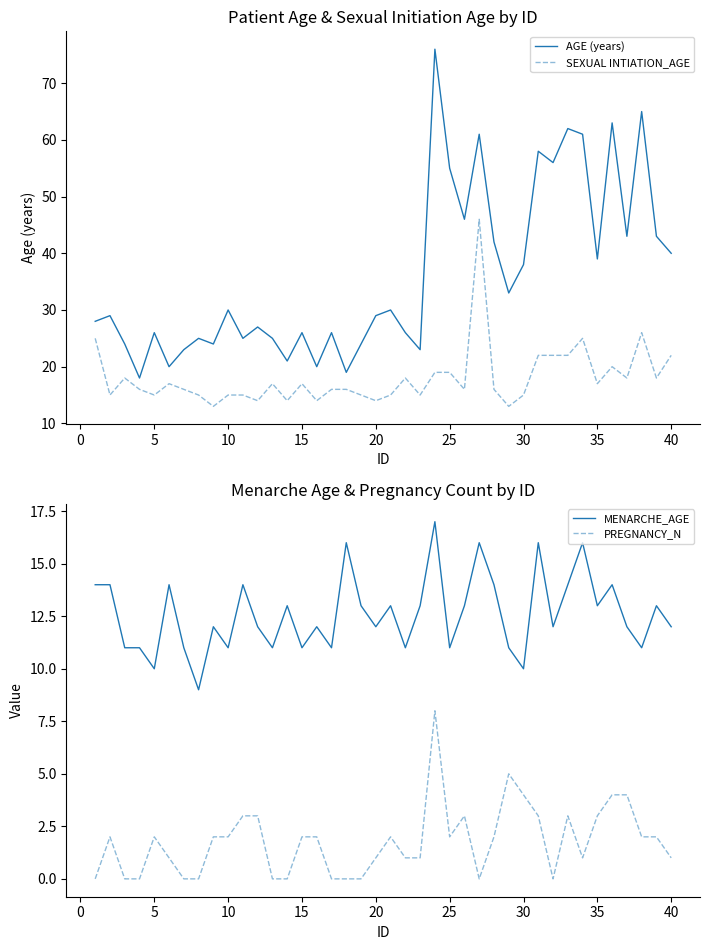

True or false: AGE (years) and MENARCHE_AGE cross at least once.

False